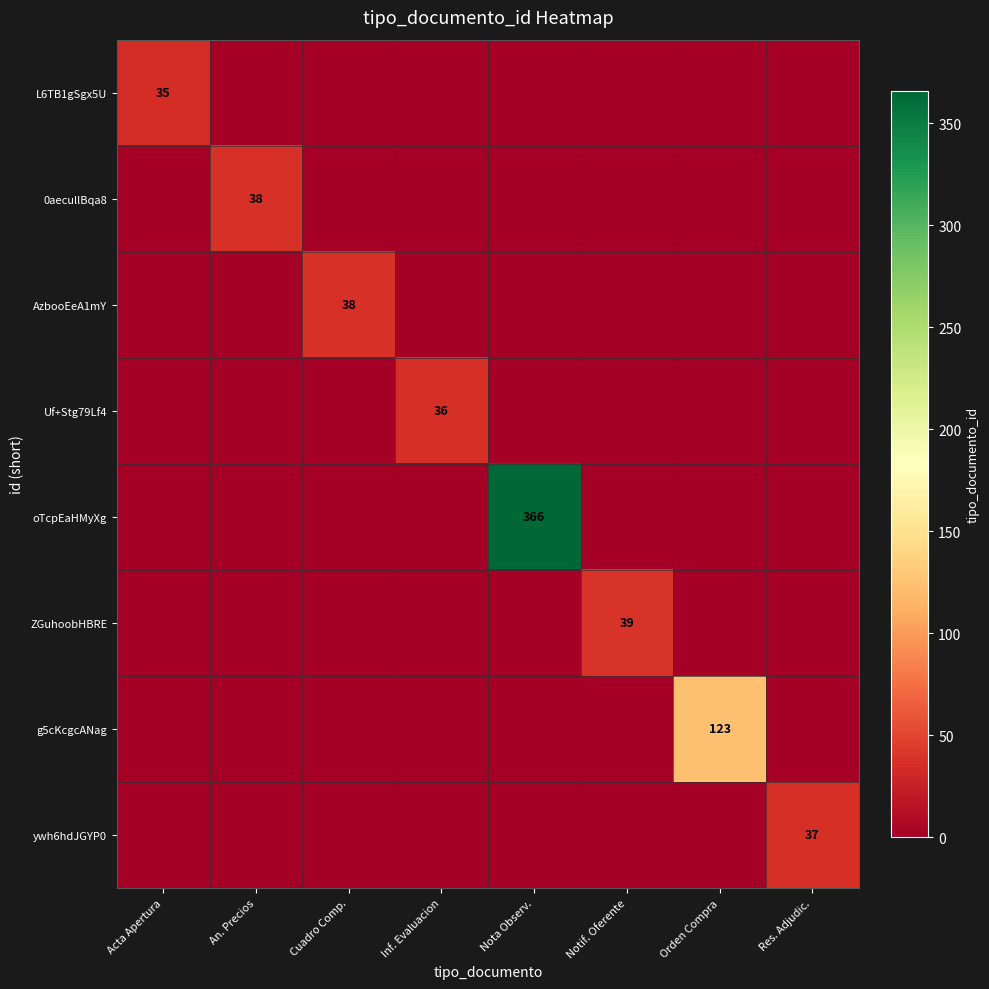

What is the total value across all series at Inf. Evaluacion?

36